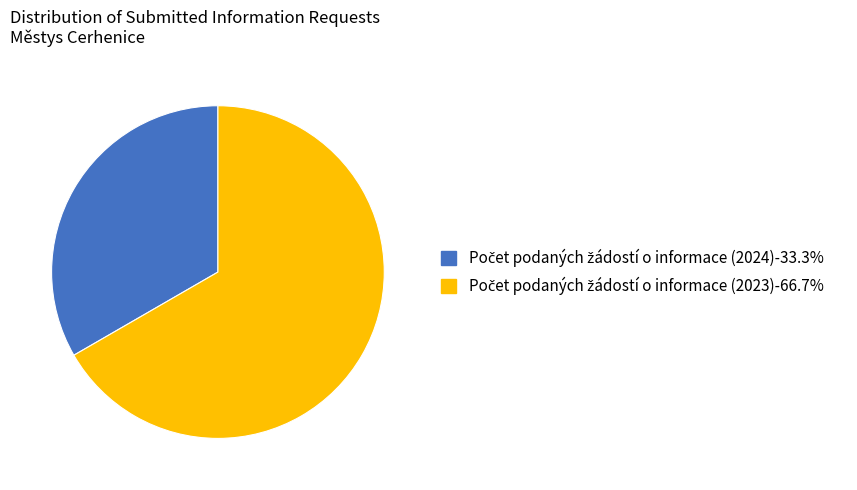

Is there any slice that represents more than half of the pie?

Yes